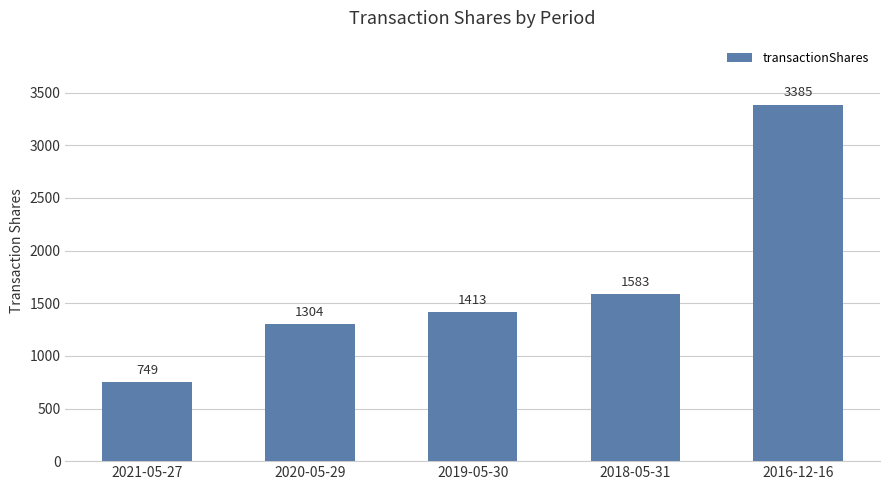

Which category has the lowest value across all series?

2021-05-27